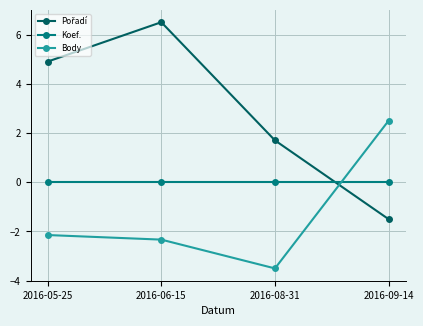

What is the sum of the Body values at 2016-08-31 and 2016-05-25?

-5.6